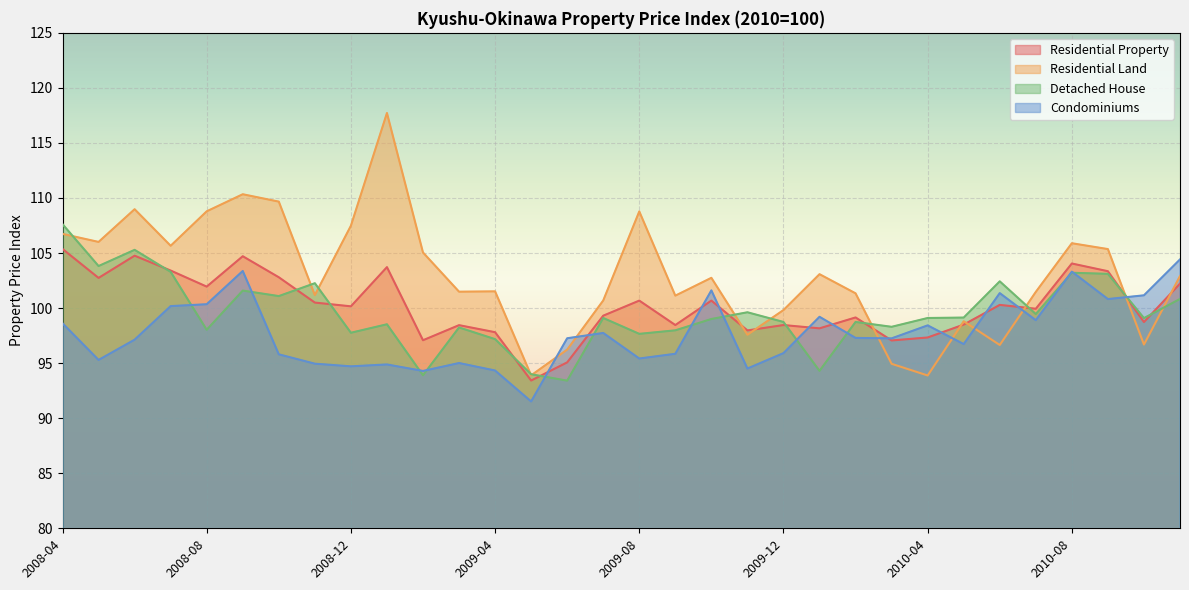

Which series has the largest total across all categories?

Residential Land